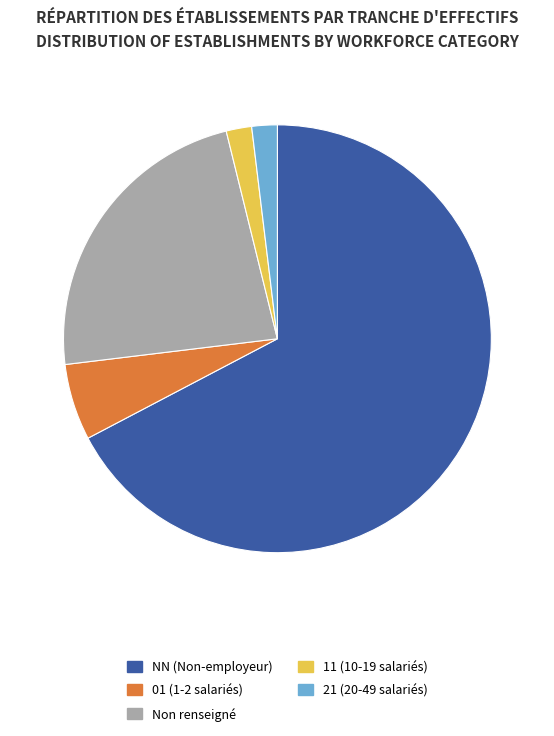

Does any single category account for the majority?

Yes